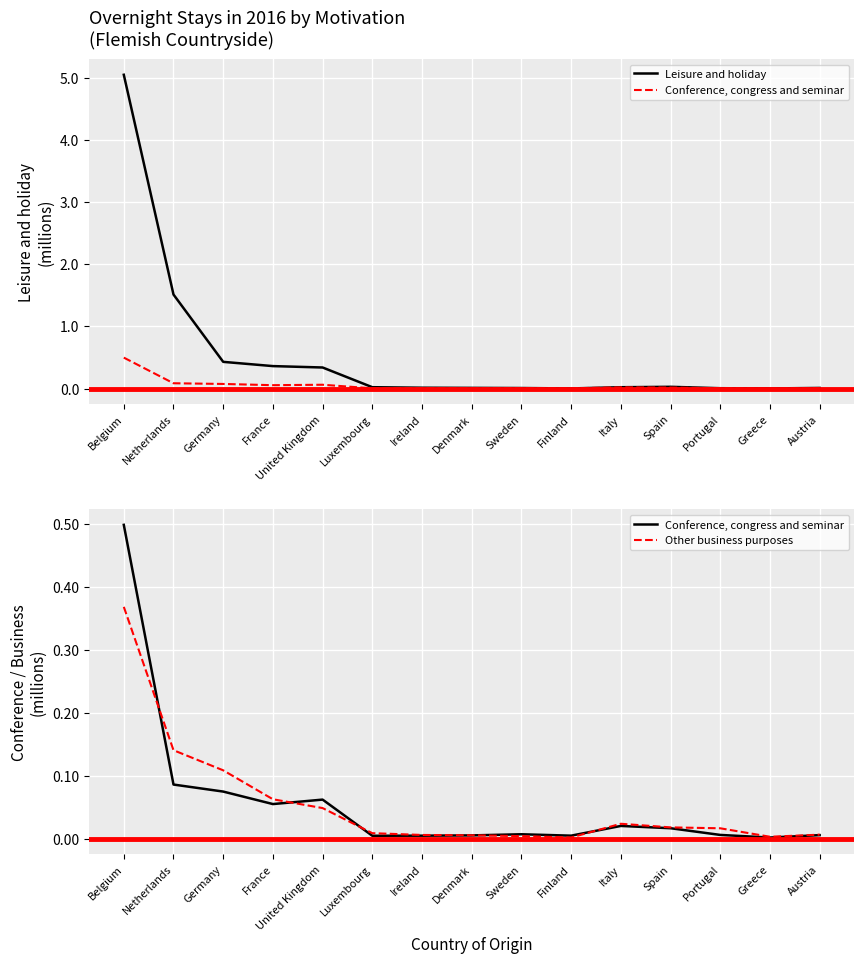

The value of Leisure and holiday at Denmark is 0.0. True or false?

True